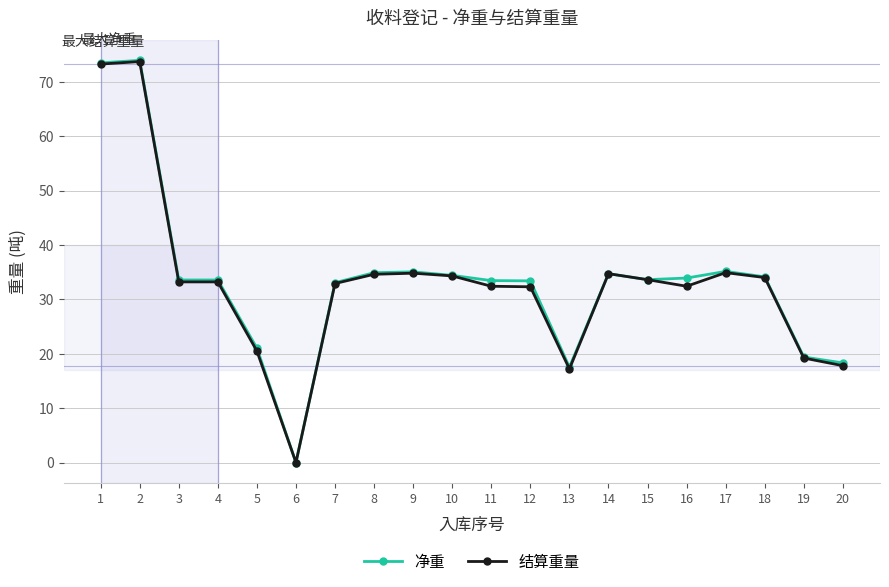

Which series changed the most between 1 and 4?

结算重量